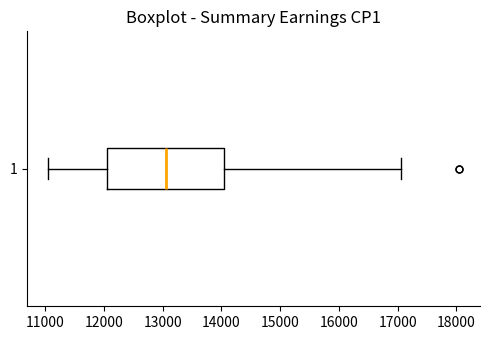

Transcribe this box plot: give where the median line is, the range the box spans, and where the two whiskers end, as read against the x-axis. The values are not printed on the chart, so give them approximately, as read against the axis.

median 13100, box 12100 to 14100, whiskers 11100 to 17100